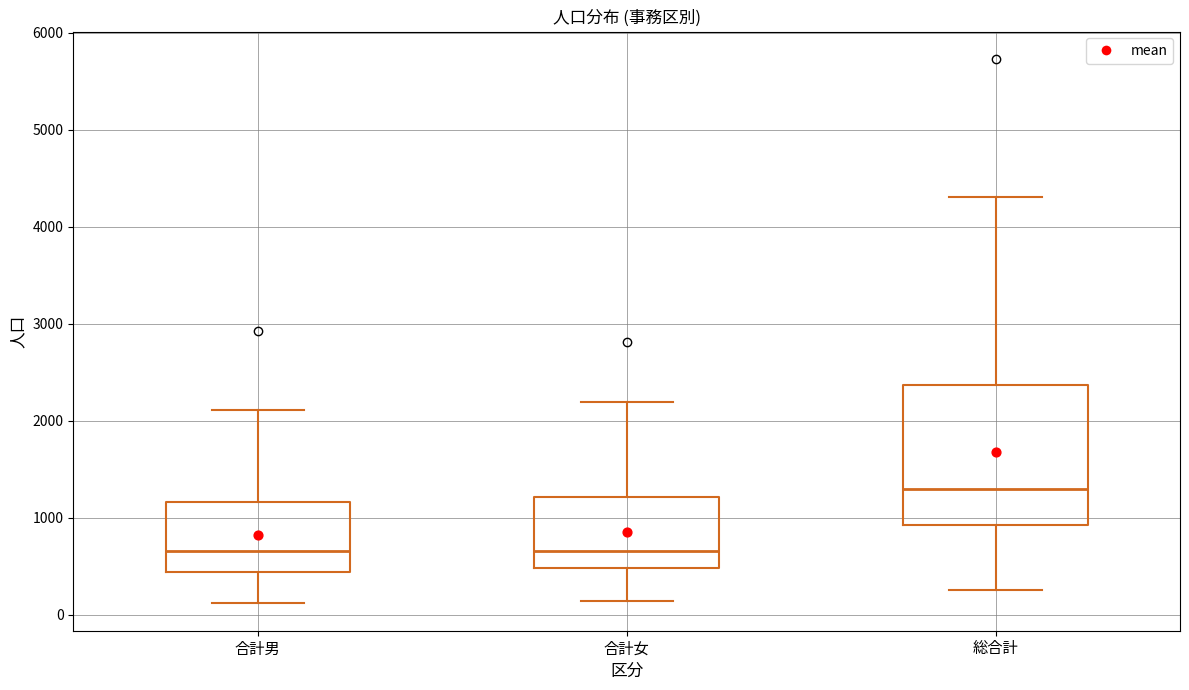

Reading left to right, read every box against the y-axis: the position of its median line, the range the box covers, and the ends of its whiskers. The values are not printed on the chart, so give them approximately, as read against the axis.

合計男: median 700, box 400 to 1200, whiskers 100 to 2100
合計女: median 700, box 500 to 1200, whiskers 100 to 2200
総合計: median 1300, box 900 to 2400, whiskers 300 to 4300